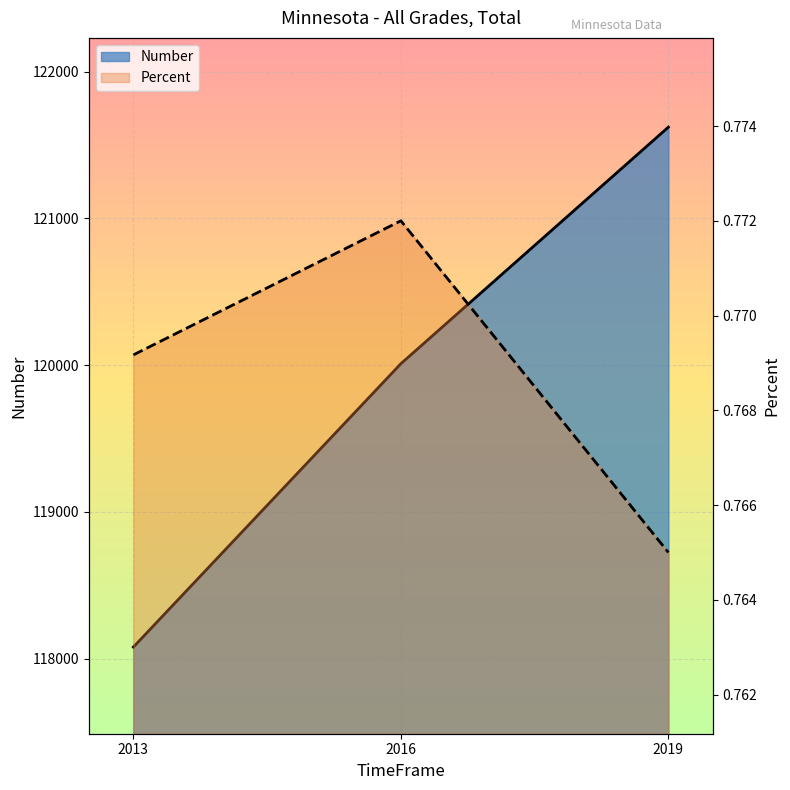

Reading right to left, transcribe all the data shown in this chart.

Number: 2019=121621.0	2016=120009.0	2013=118078.0
Percent: 2019=0.8	2016=0.8	2013=0.8